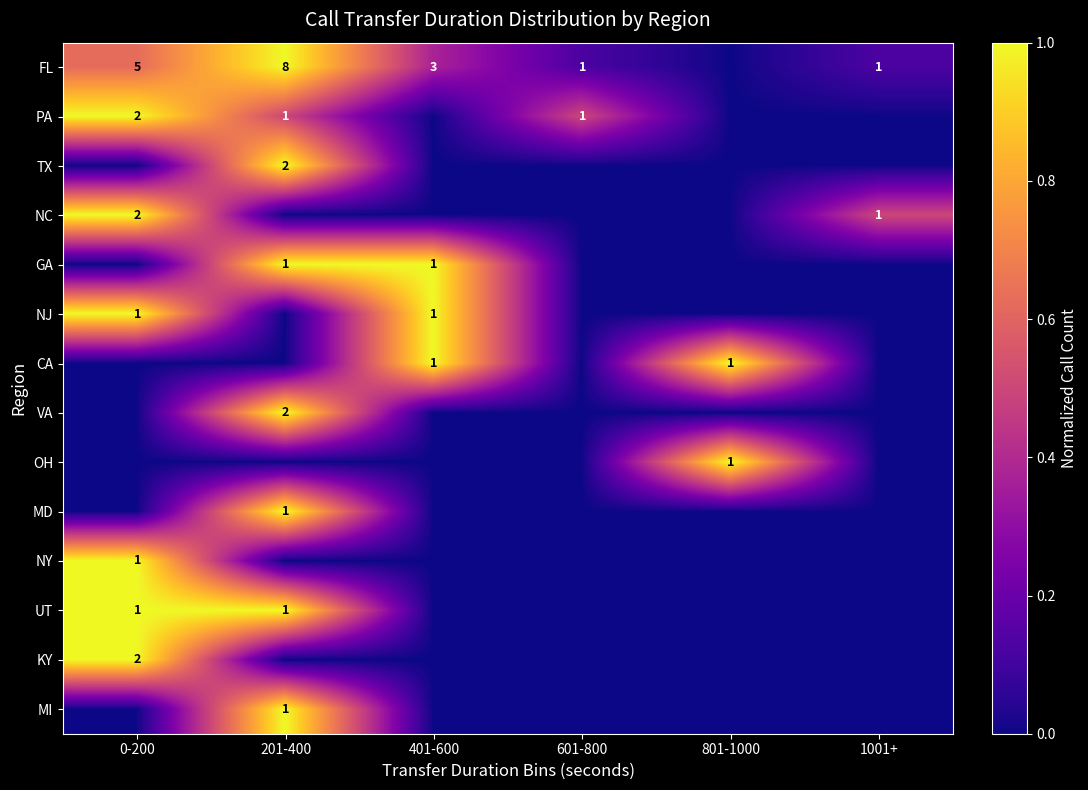

The value of PA at 201-400 is 2. True or false?

False